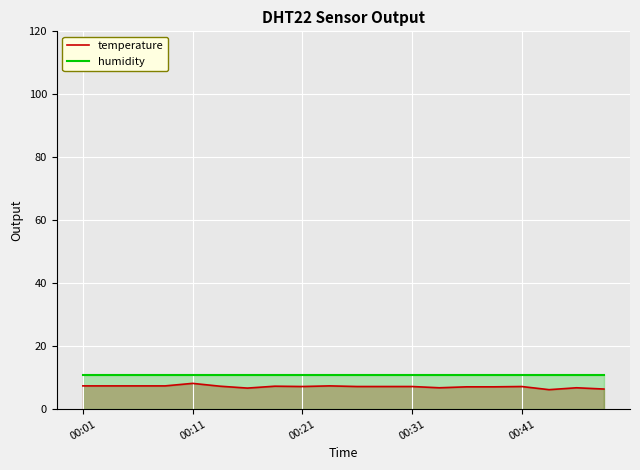

What is the sum of all temperature values?

142.9